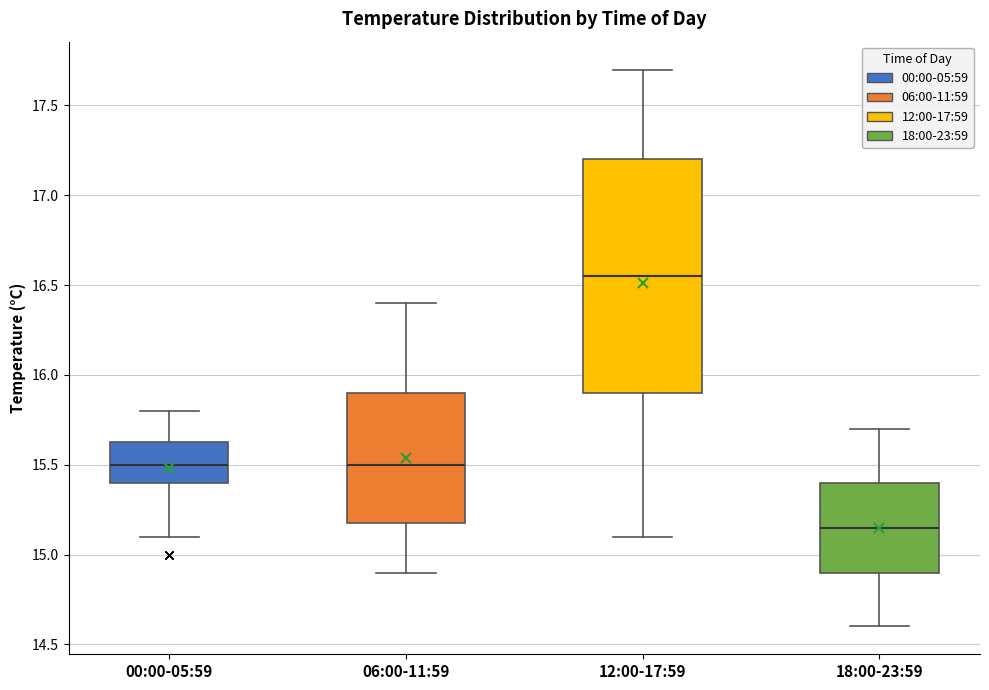

Reading left to right, read every box against the y-axis: the position of its median line, the range the box covers, and the ends of its whiskers. The values are not printed on the chart, so give them approximately, as read against the axis.

00:00-05:59: median 15.50, box 15.40 to 15.65, whiskers 15.10 to 15.80
06:00-11:59: median 15.50, box 15.20 to 15.90, whiskers 14.90 to 16.40
12:00-17:59: median 16.55, box 15.90 to 17.20, whiskers 15.10 to 17.70
18:00-23:59: median 15.15, box 14.90 to 15.40, whiskers 14.60 to 15.70